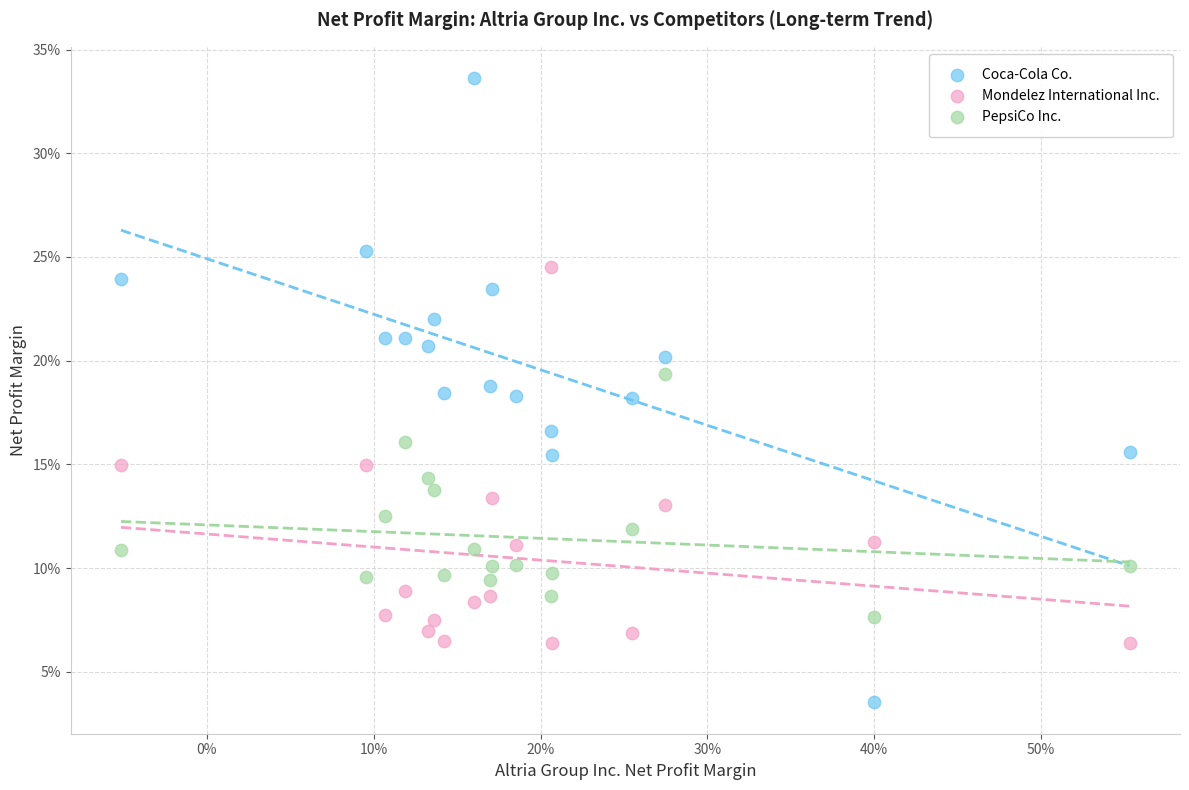

Which series has the widest spread of Y values?

Coca-Cola Co.